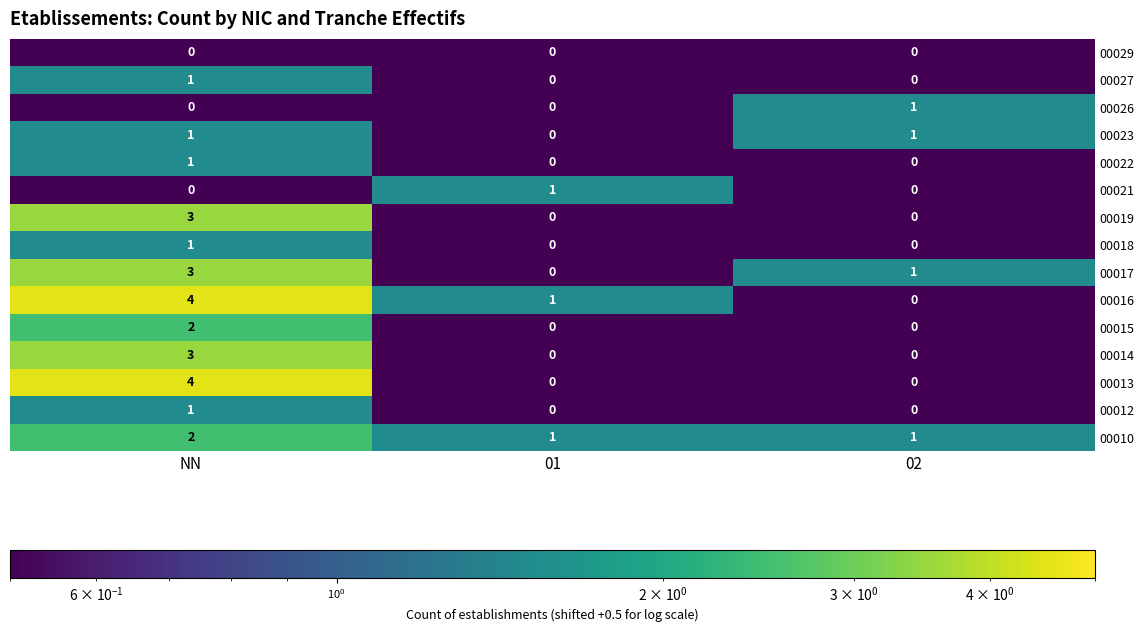

What is the difference between the maximum and minimum values in the 00010 series?

1